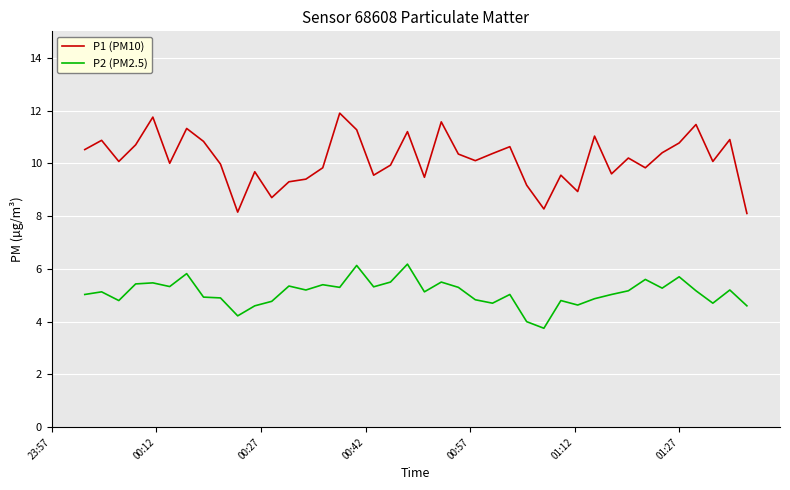

True or false: P2 (PM2.5) and P1 (PM10) cross at least once.

False